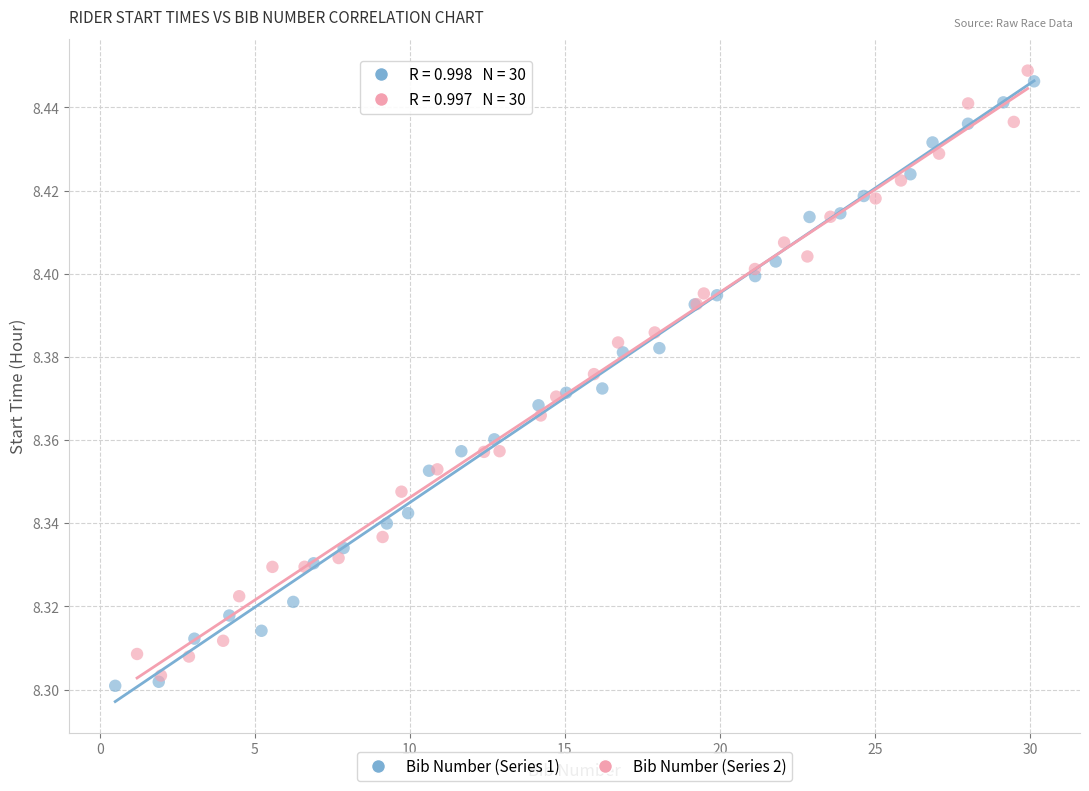

What are all the series names shown in the legend?

Bib Number (Series 1), Bib Number (Series 2)